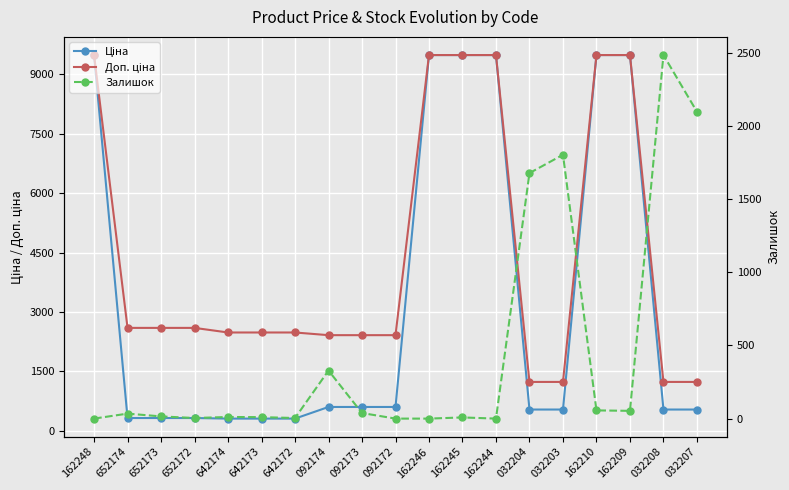

At which category is the sum across all series the highest?

162210